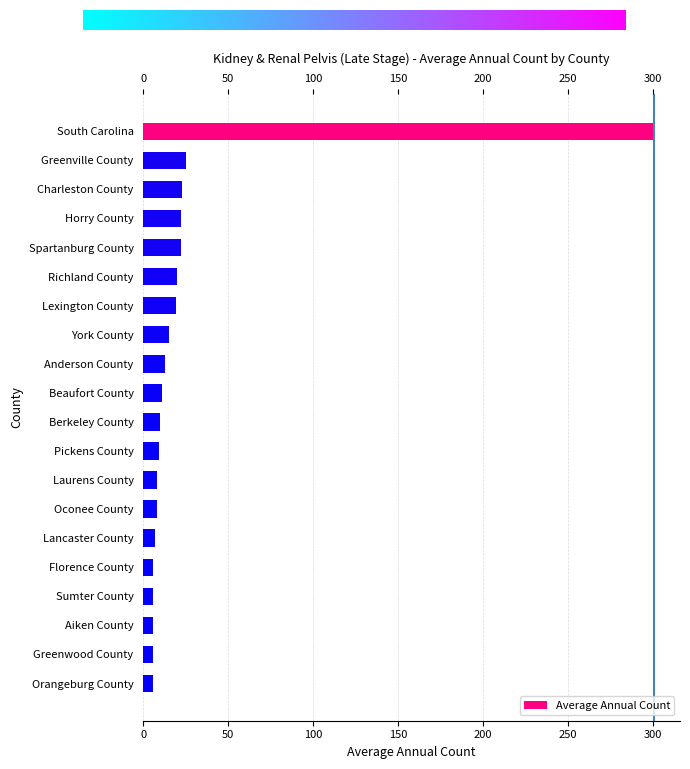

Approximately how many times larger is the value at Florence County compared to Lexington County?

0.3